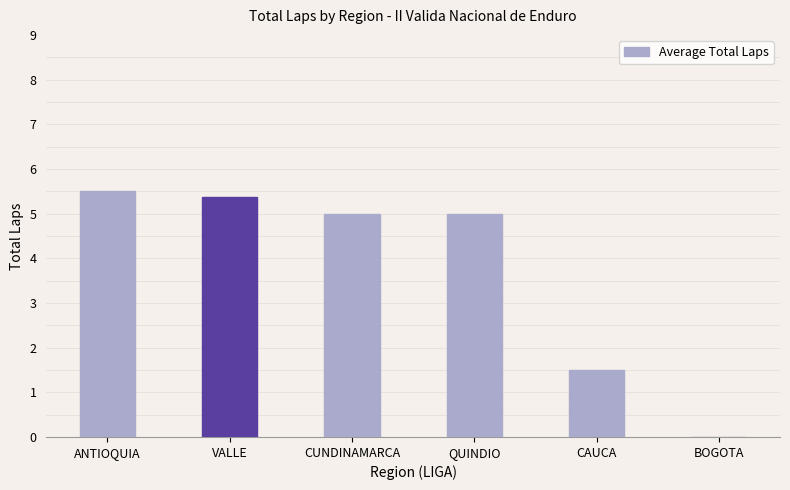

What value does the data have at QUINDIO?

5.0